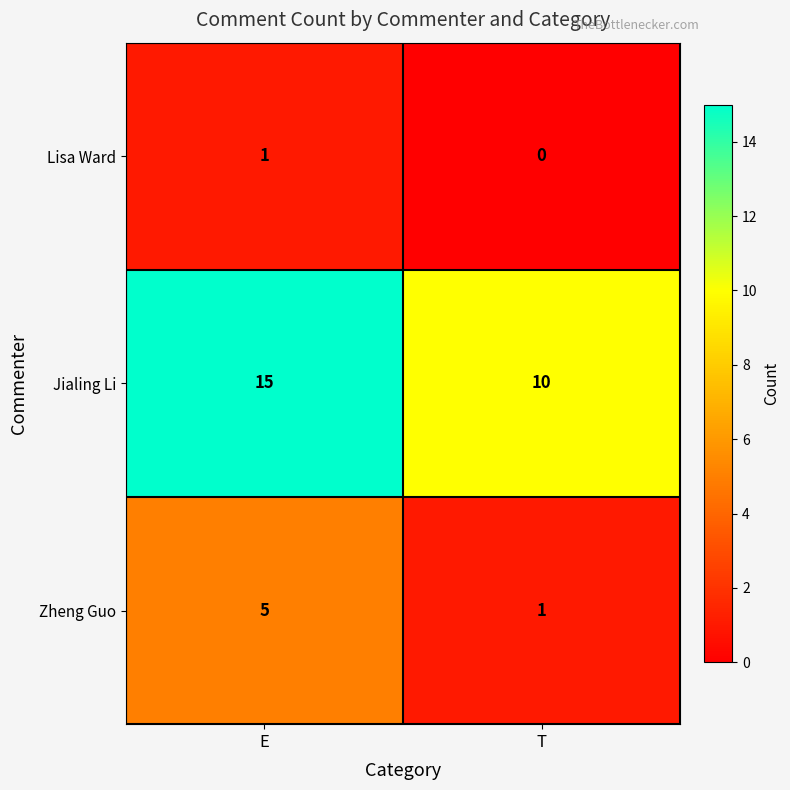

At which category is the sum across all series the highest?

E